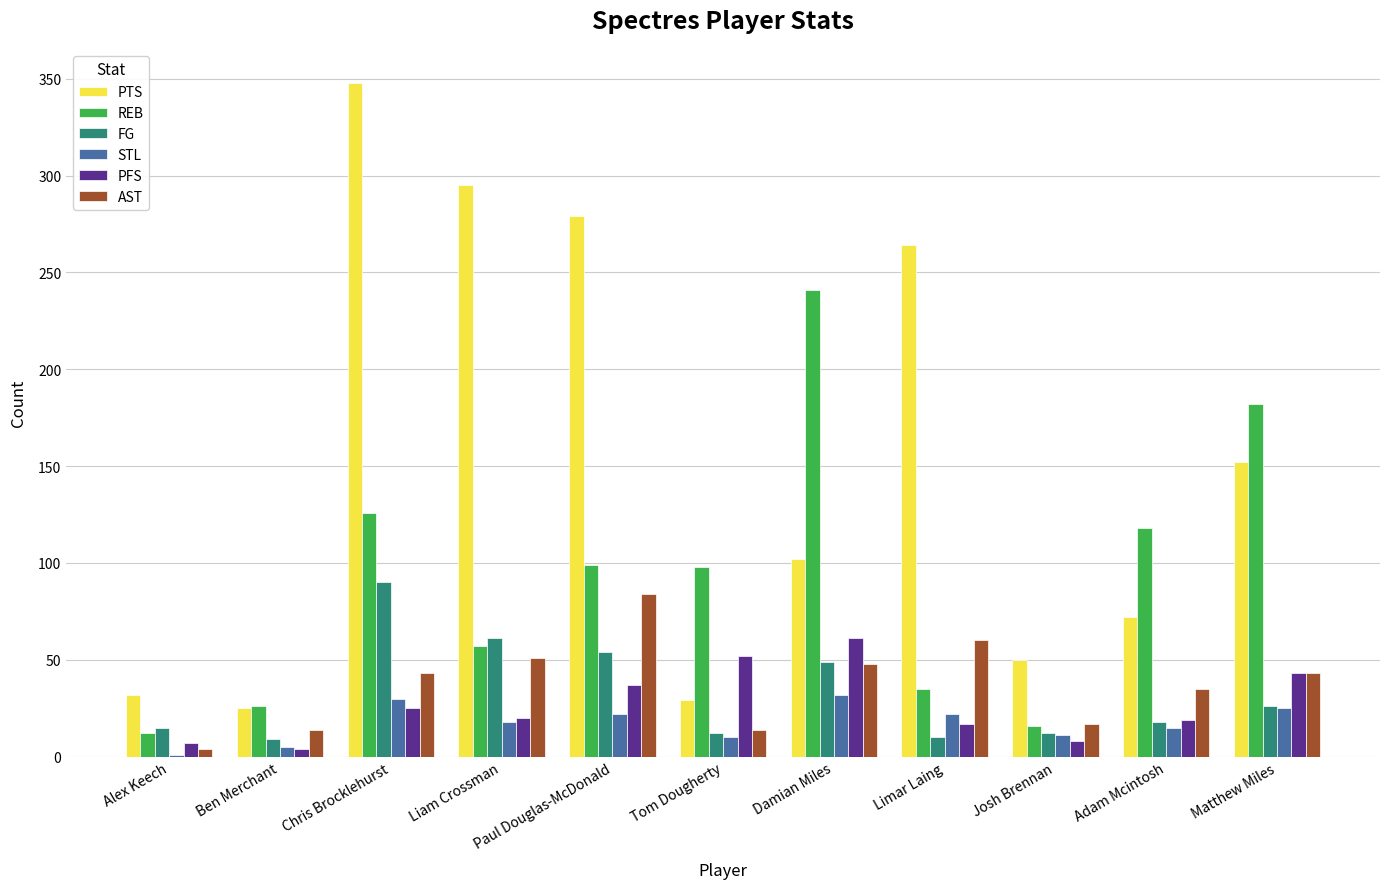

Count the number of categories in the chart.

11